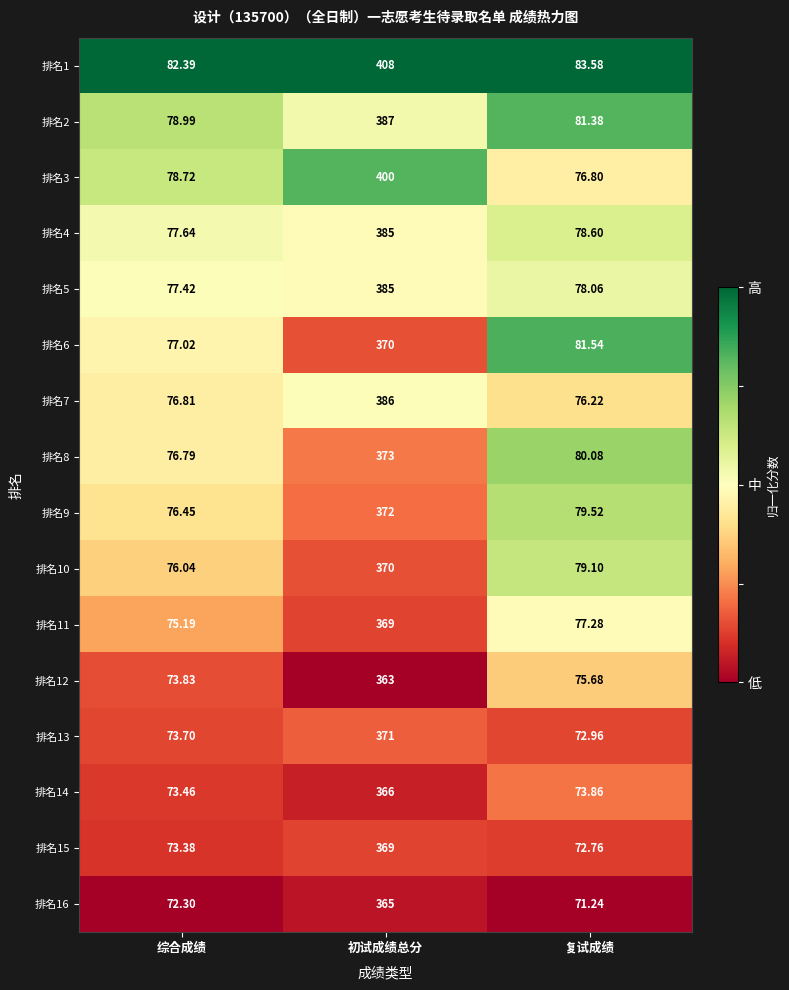

At which category is the sum across all series the highest?

初试成绩总分